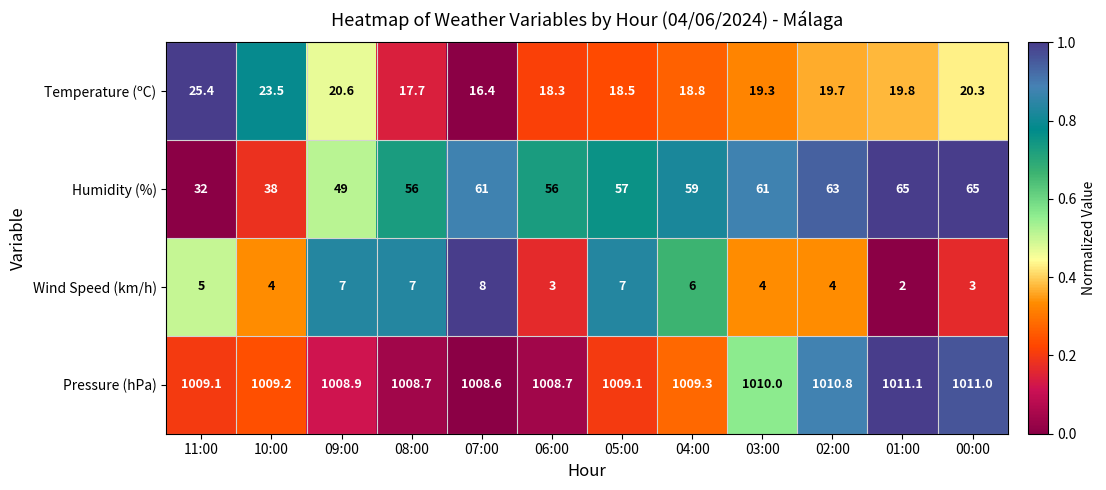

Read the Humidity (%) value at 11:00.

32.0